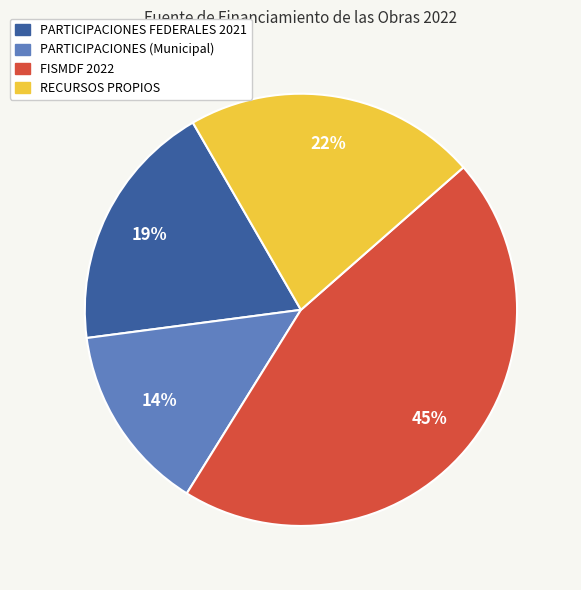

Which has a higher value, RECURSOS PROPIOS or PARTICIPACIONES FEDERALES 2021?

RECURSOS PROPIOS